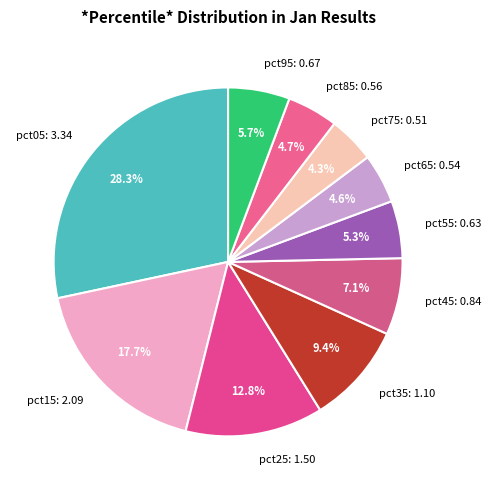

To the nearest percent, what is the difference between the pct75 and pct35 slice percentages?

5%